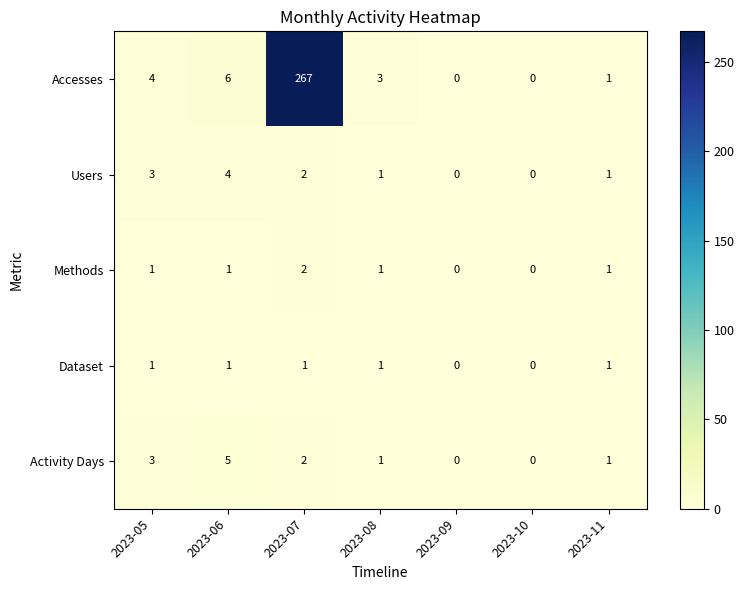

How many series are shown in this chart?

5